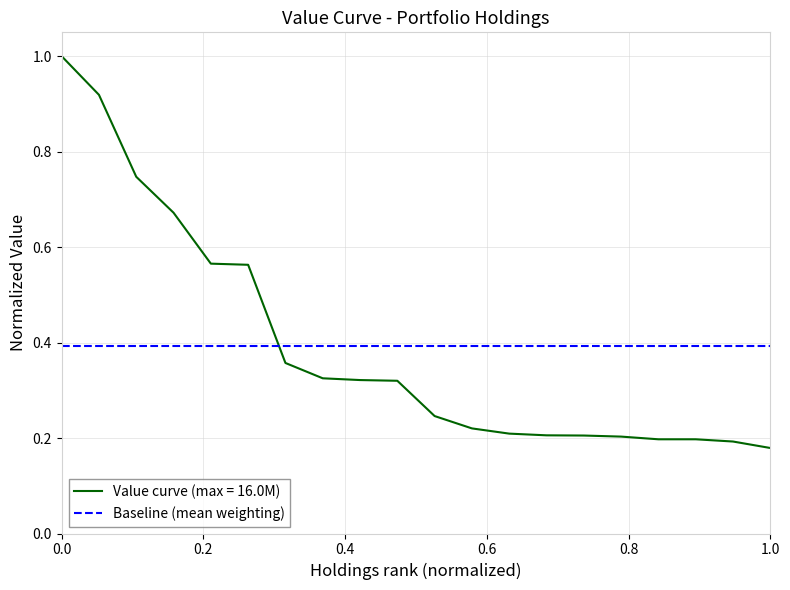

Reading left to right, list all the values displayed in this chart.

1.0	0.9	0.7	0.7	0.6	0.6	0.4	0.3	0.3	0.3	0.2	0.2	0.2	0.2	0.2	0.2	0.2	0.2	0.2	0.2